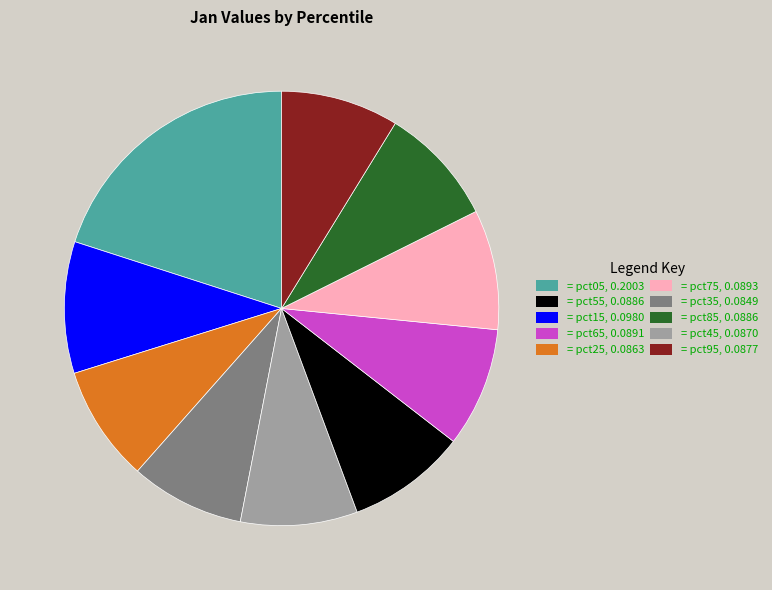

Does any single category account for the majority?

No